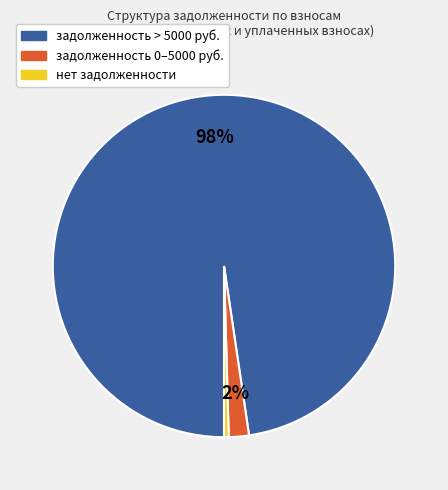

How many slices are in this pie chart?

3